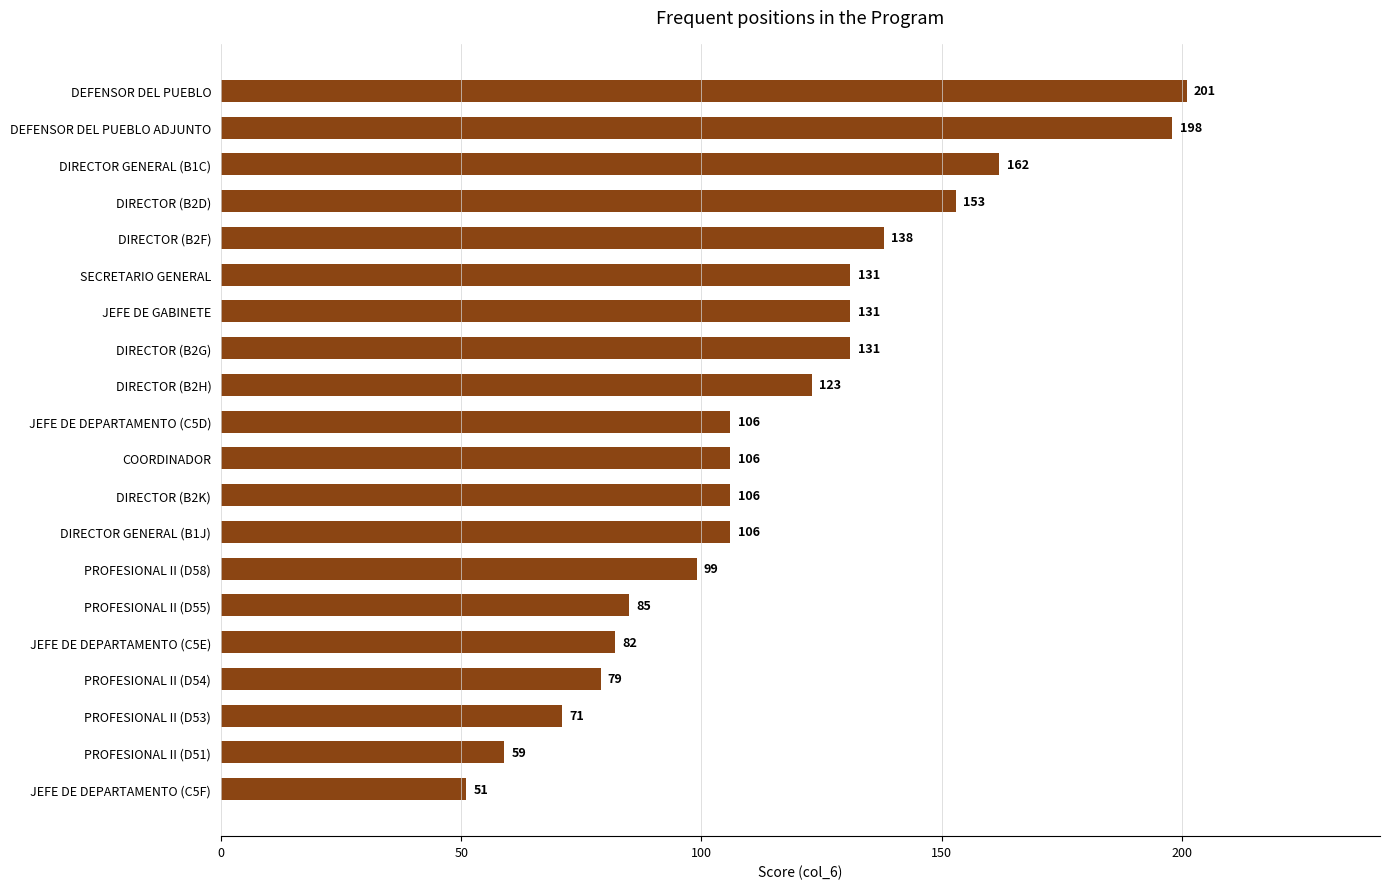

What is the greatest value displayed?

201